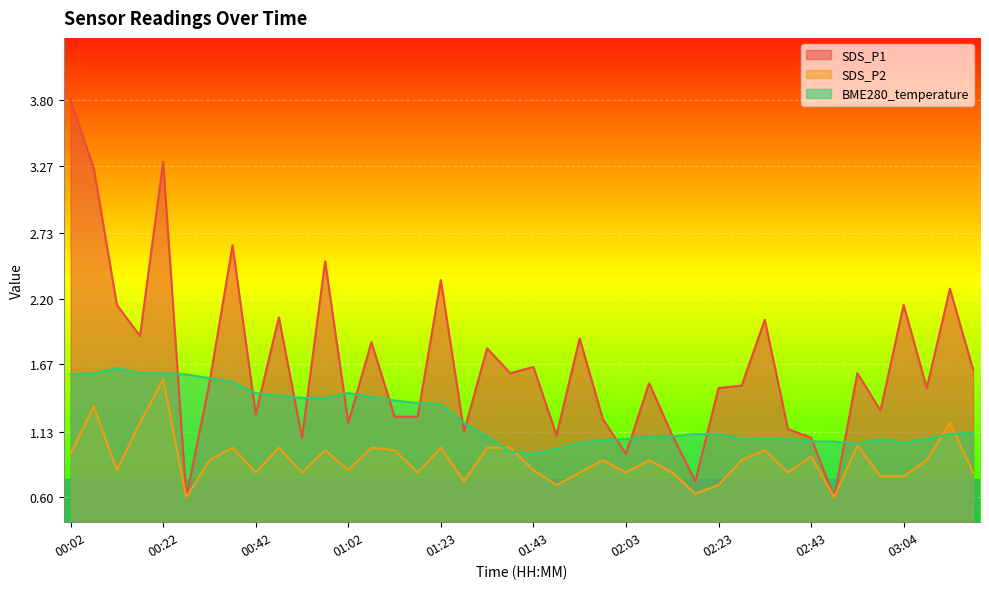

What is the approximate value of SDS_P1 at 01:43?

1.6